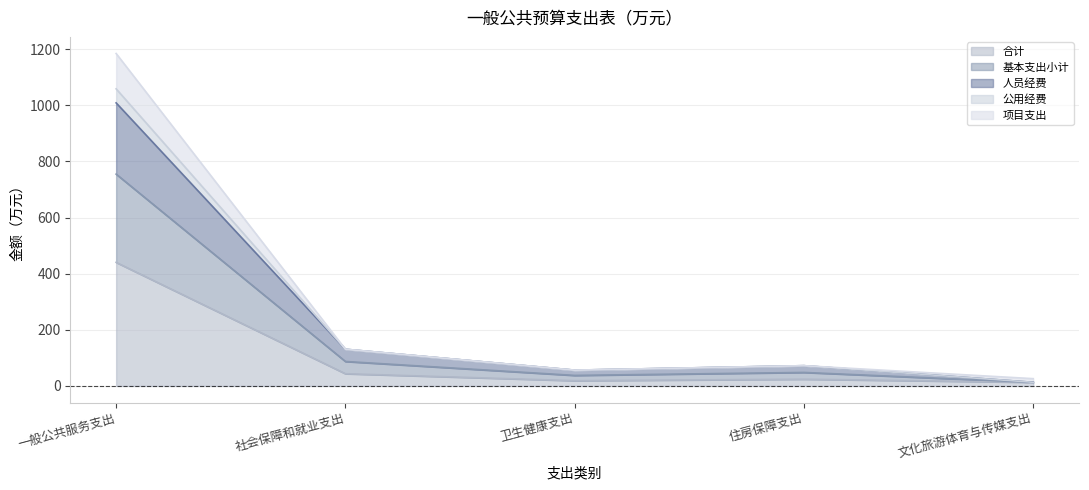

True or false: 人员经费 has a value of 13.0 at 文化旅游体育与传媒支出.

True